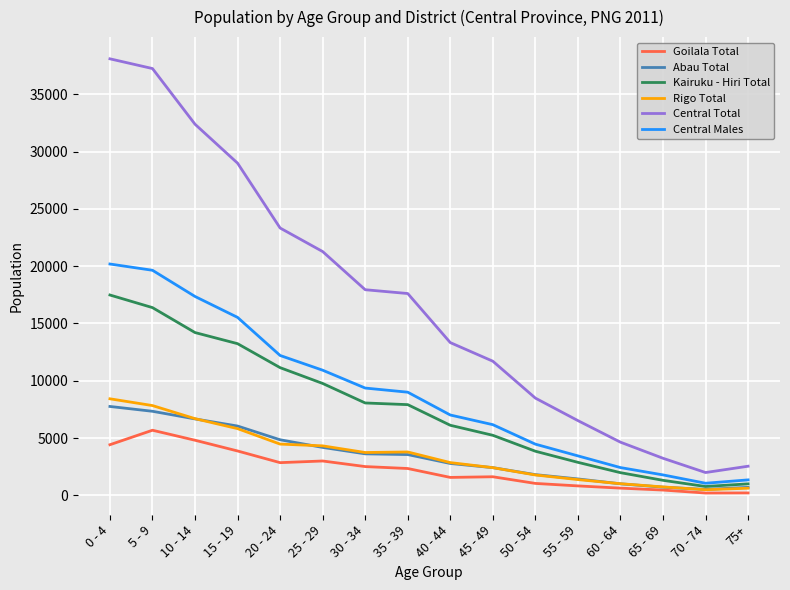

Is the value of Central Total at 15 - 19 greater than the value of Kairuku - Hiri Total at 45 - 49?

Yes